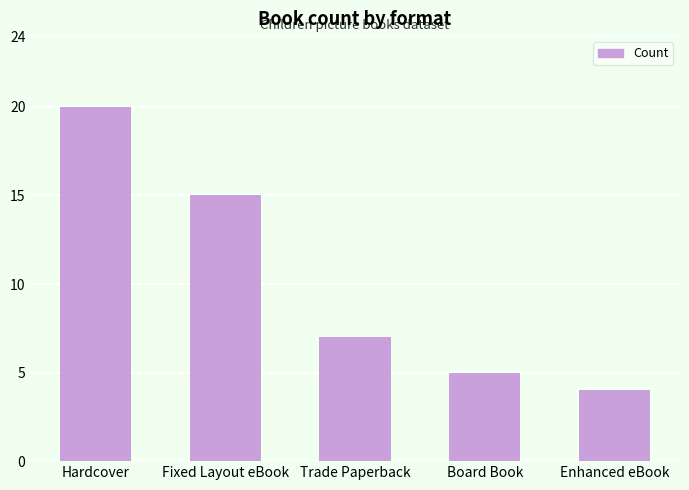

Is it true that the value at Enhanced eBook is 2?

False